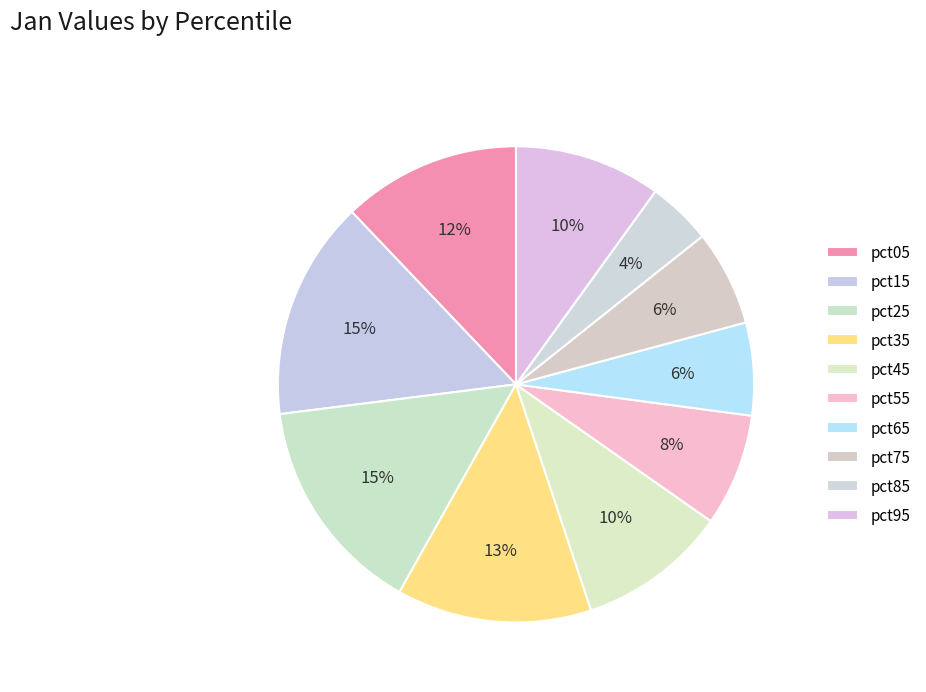

Is pct15 the majority of the pie?

No